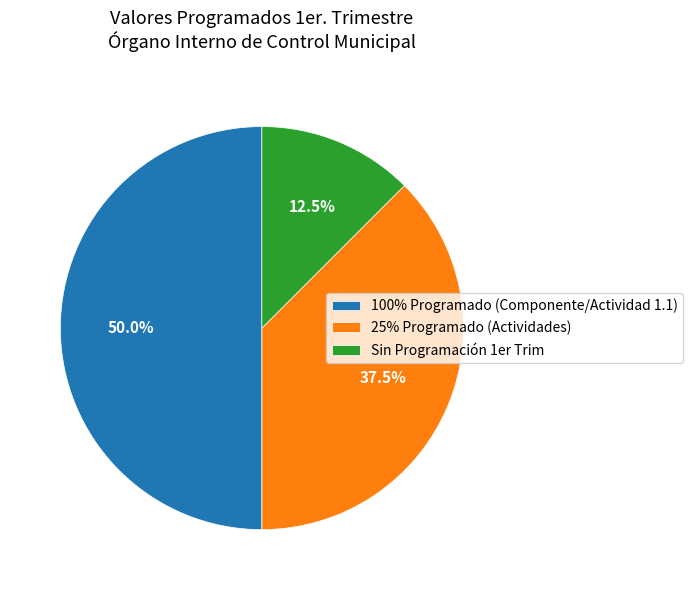

To the nearest percent, what is the average slice percentage?

33%